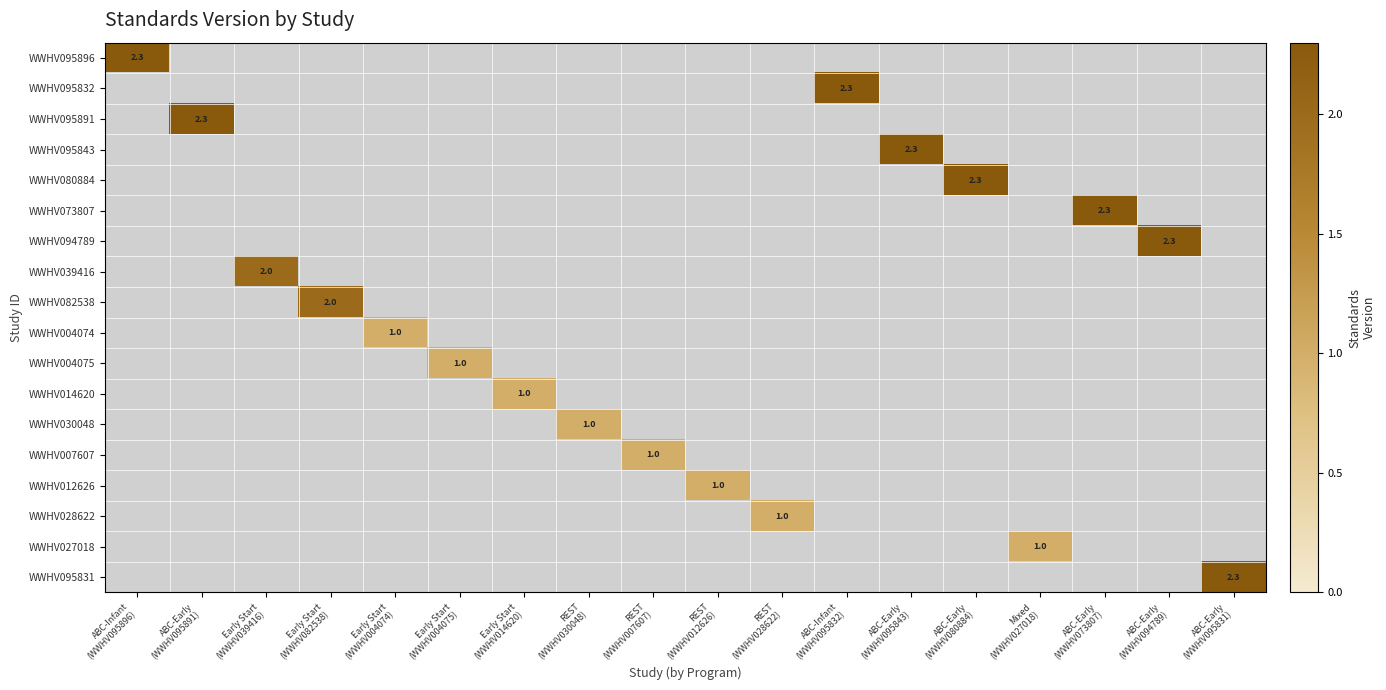

Rank the series at ABC-Early (WWHV095891) from lowest to highest value.

WWHV095896, WWHV095832, WWHV095843, WWHV080884, WWHV073807, WWHV094789, WWHV039416, WWHV082538, WWHV004074, WWHV004075, WWHV014620, WWHV030048, WWHV007607, WWHV012626, WWHV028622, WWHV027018, WWHV095831, WWHV095891